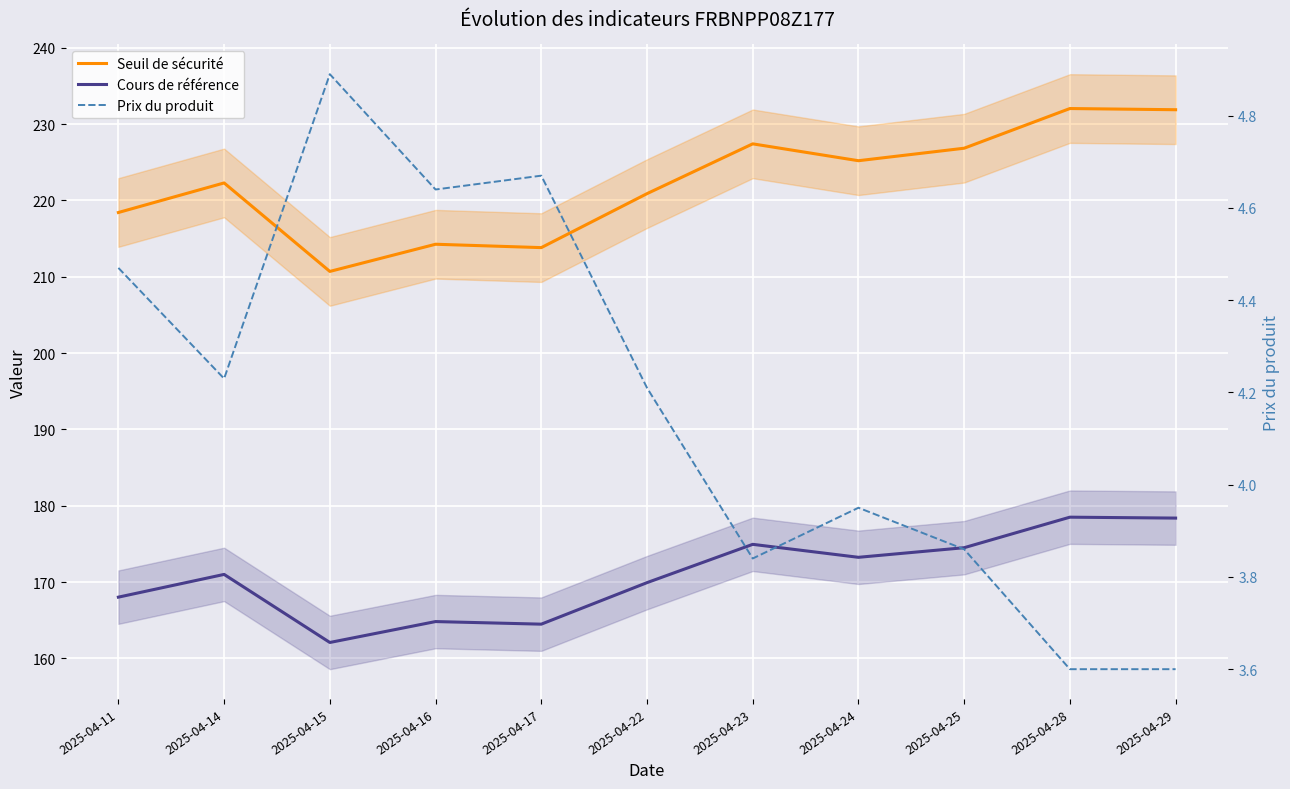

How many values in the Prix du produit series are below 4?

5